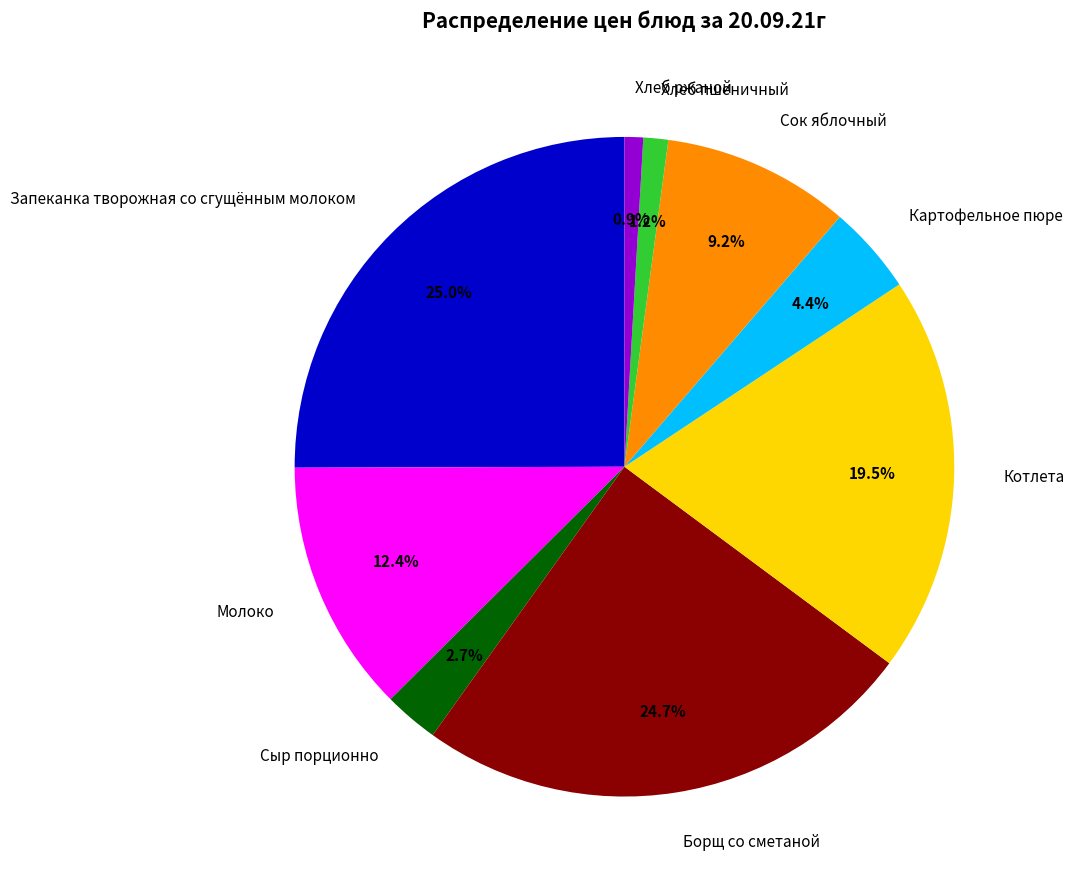

Combined, what portion of the pie is Запеканка творожная со сгущённым молоком and Котлета?

44.5%